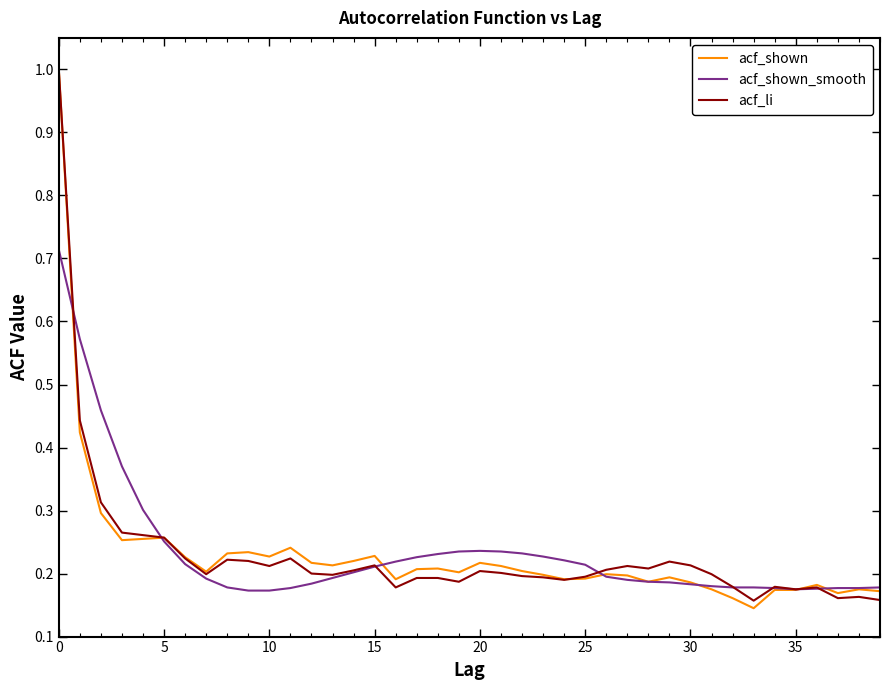

What is the greatest value displayed?

1.0